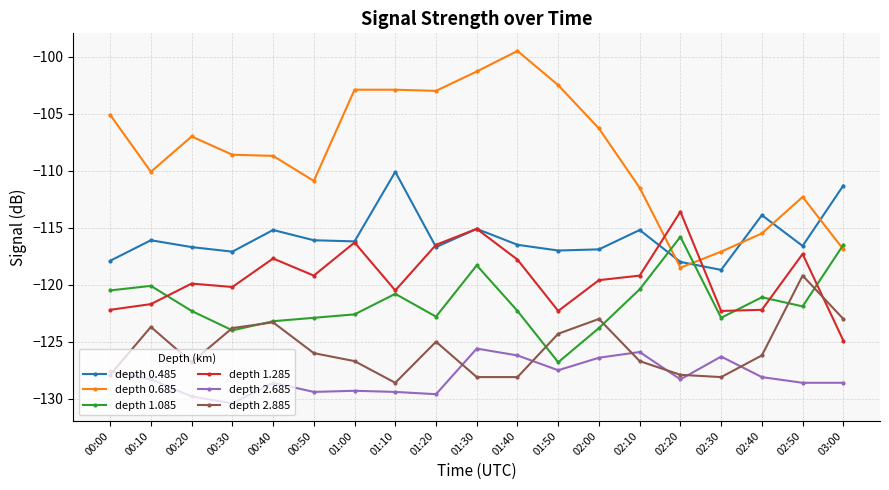

What is the total value across all series at 02:30?

-735.4